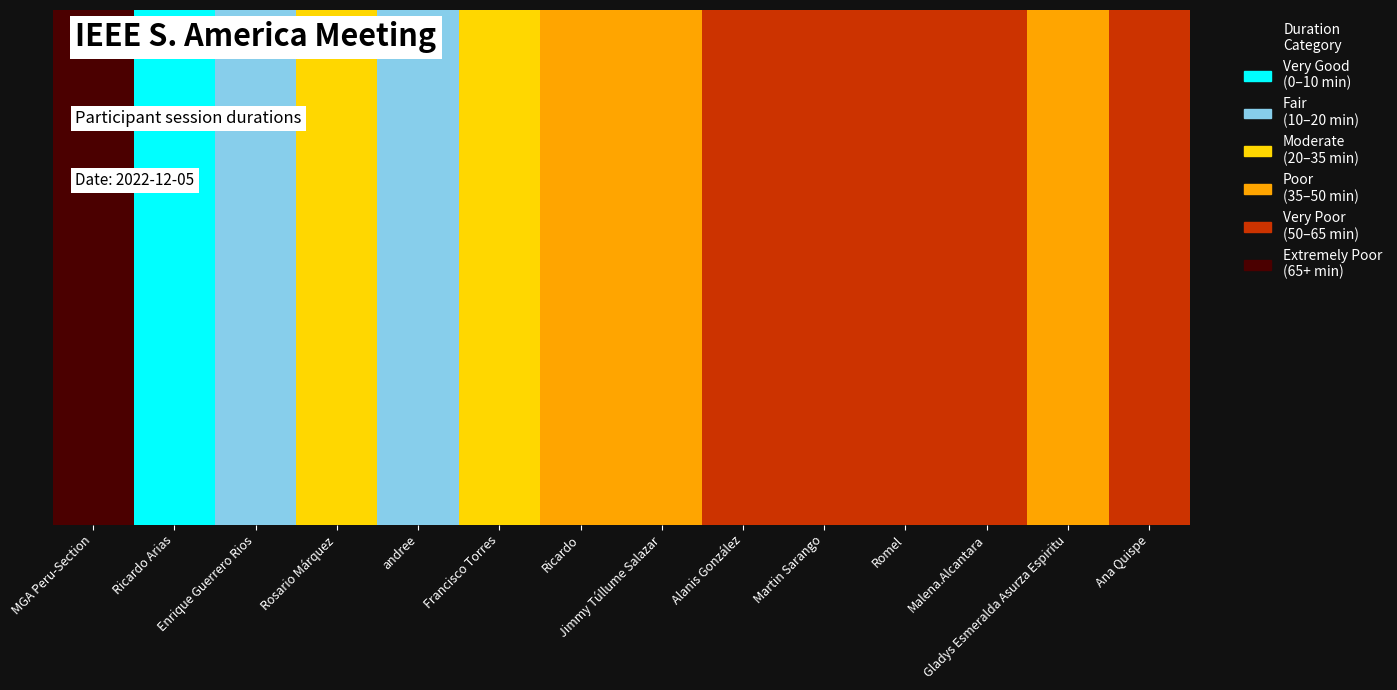

What is the label of the 3rd bar from the left?

Enrique Guerrero Rios